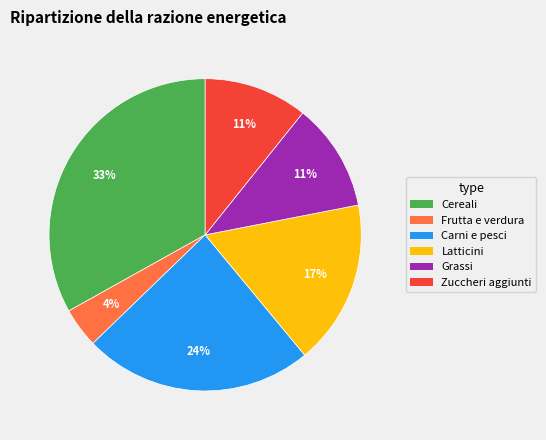

To the nearest percent, what is the difference between the largest and smallest slice percentages?

29%